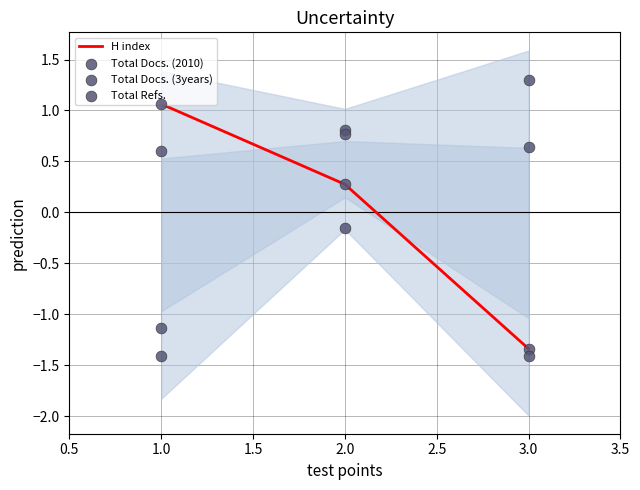

What is the total value across all series at 1.5?

-0.8